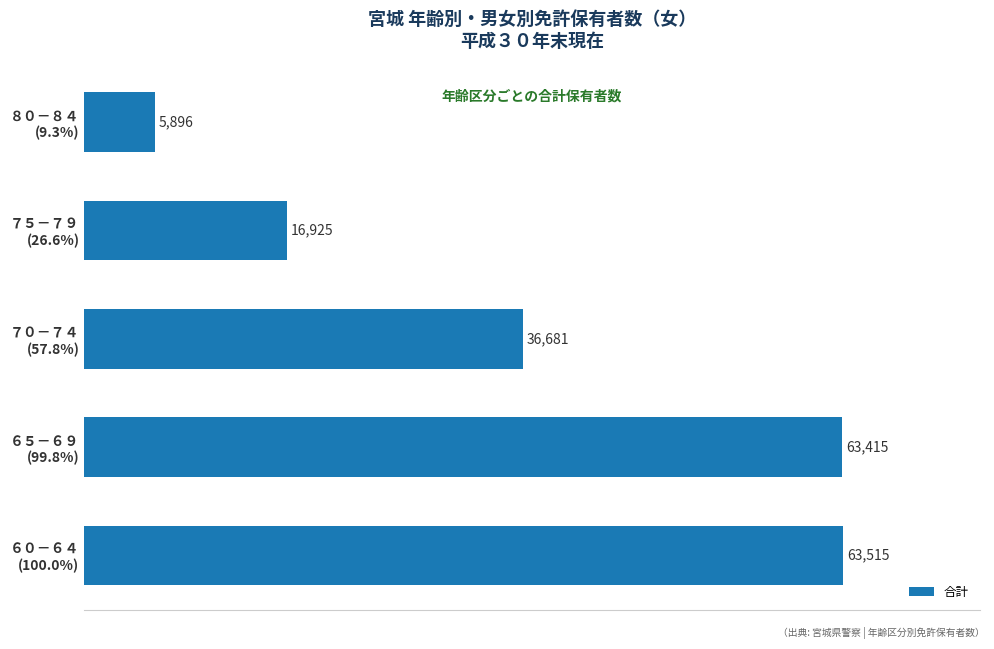

How many distinct data groups are displayed?

1